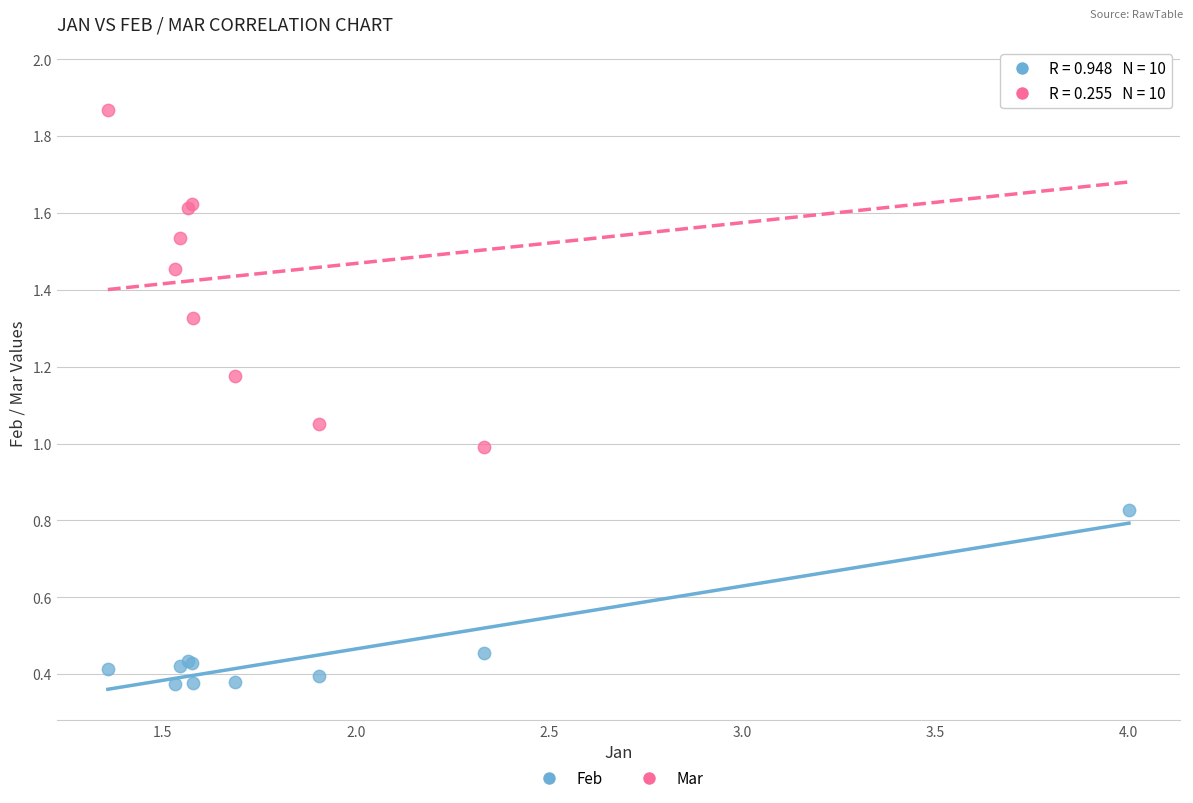

Which series has the widest spread of Y values?

Mar